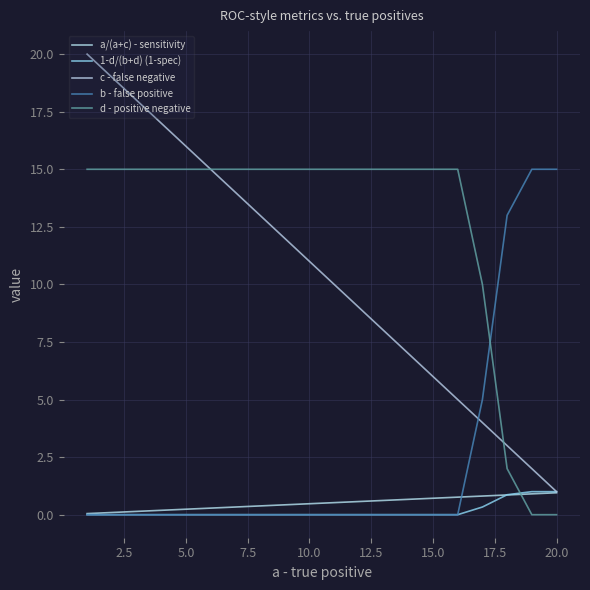

Does the chart display data point markers on the line(s)?

No